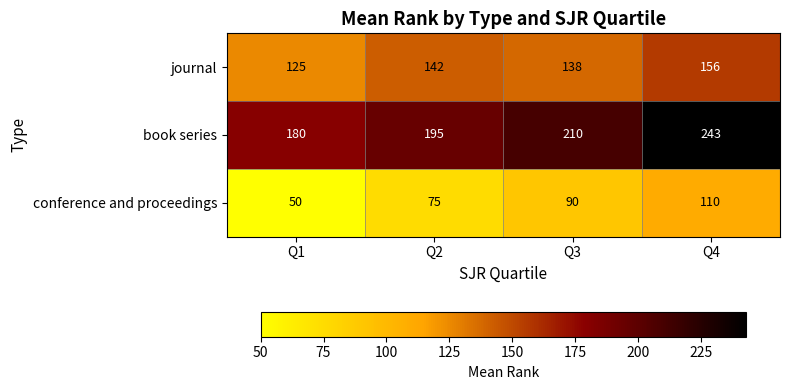

Reading left to right, list all the values displayed in this chart.

journal: 125	142	138	156
book series: 180	195	210	243
conference and proceedings: 50	75	90	110